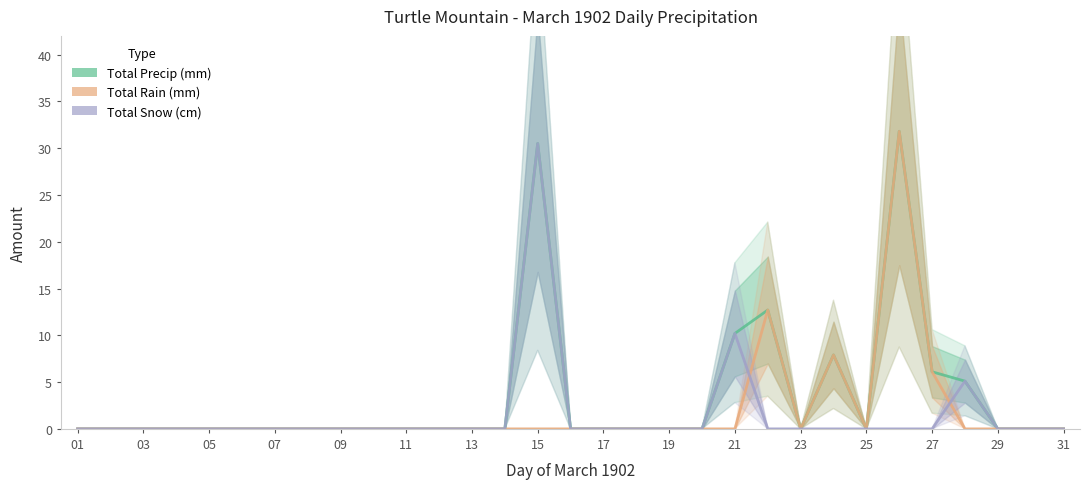

Does the chart display data point markers on the line(s)?

No